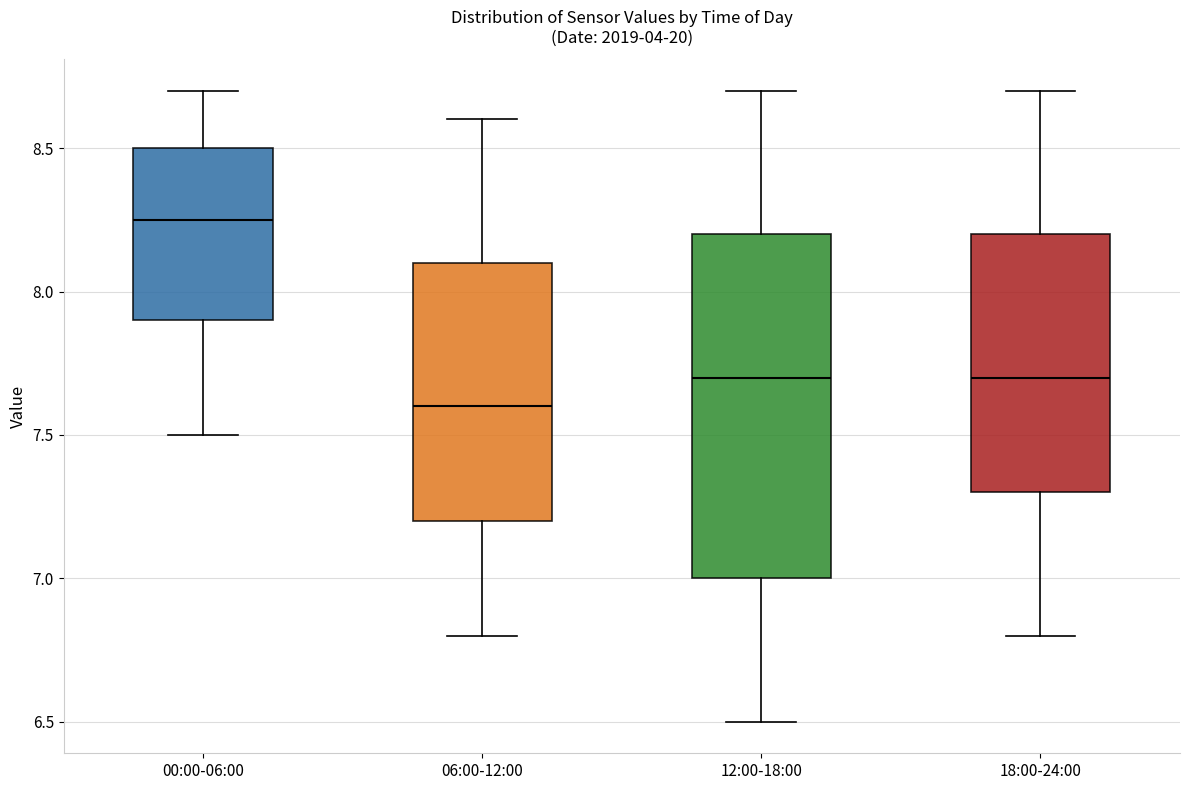

Comparing the boxes themselves (not the whiskers), which one is the tallest?

12:00-18:00